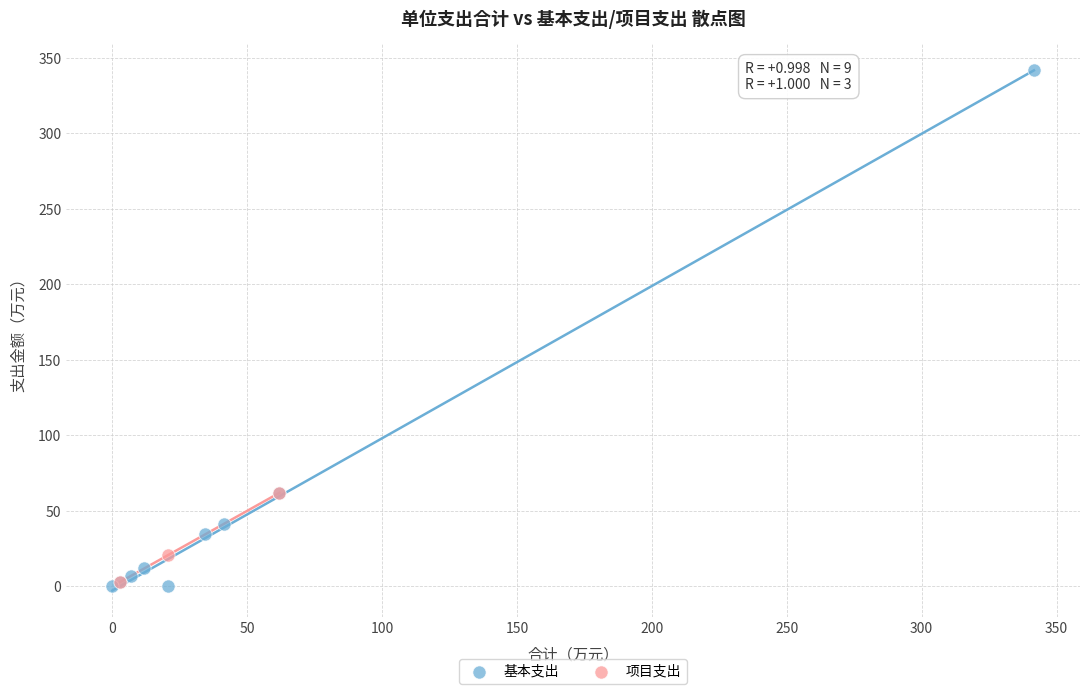

Which series has the widest spread of Y values?

基本支出